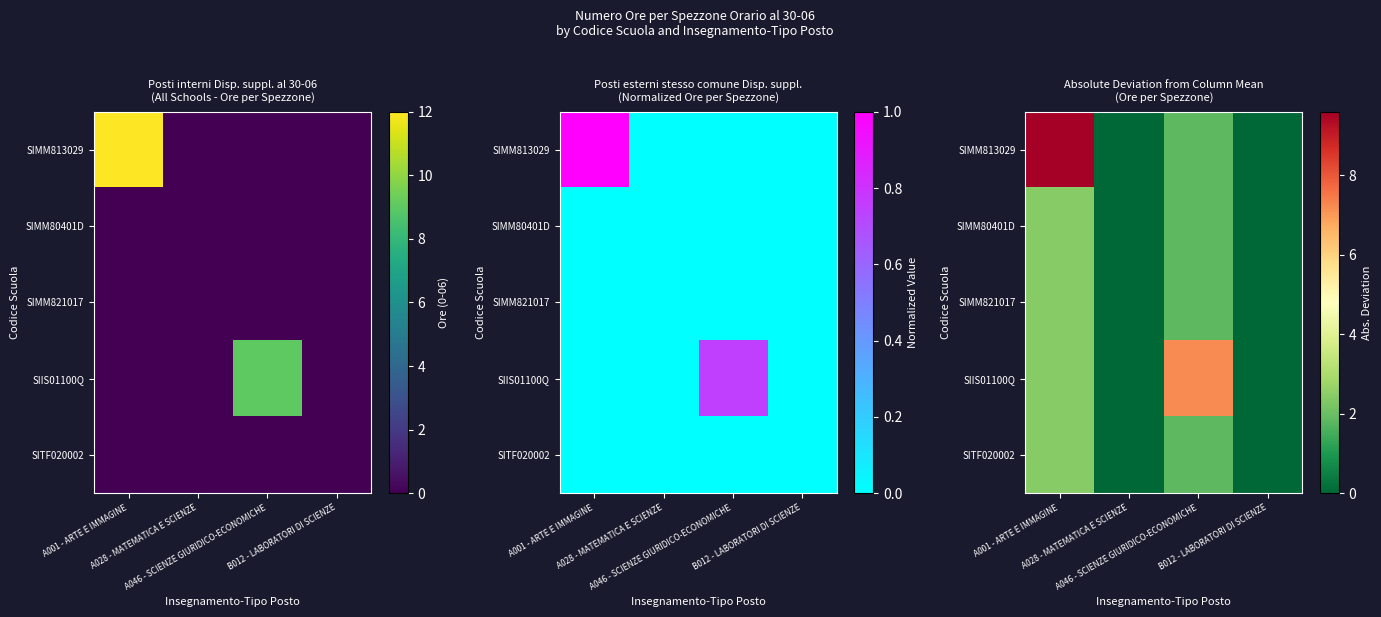

Rank the categories by SITF020002 value from lowest to highest.

A028 - MATEMATICA E SCIENZE, B012 - LABORATORI DI SCIENZE, A046 - SCIENZE GIURIDICO-ECONOMICHE, A001 - ARTE E IMMAGINE